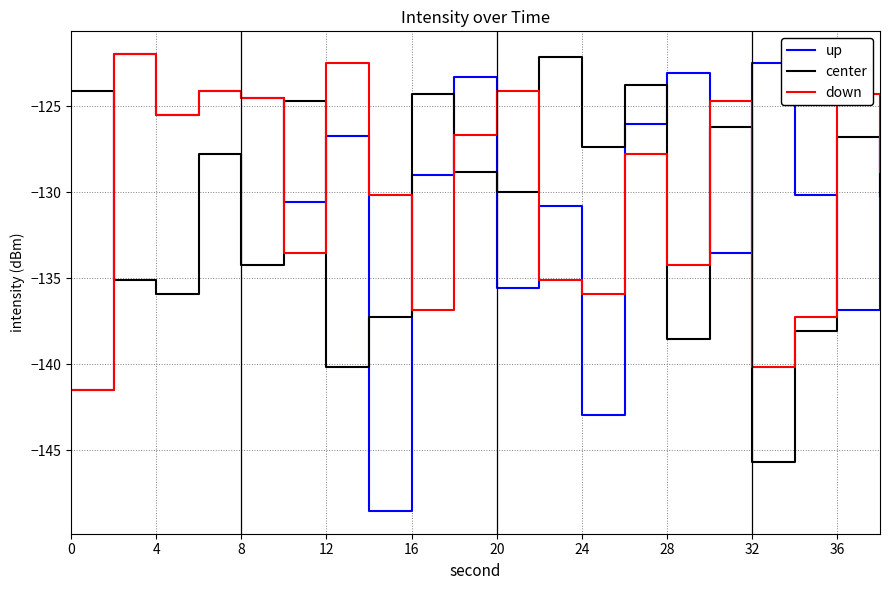

Which series has the widest spread of values?

up